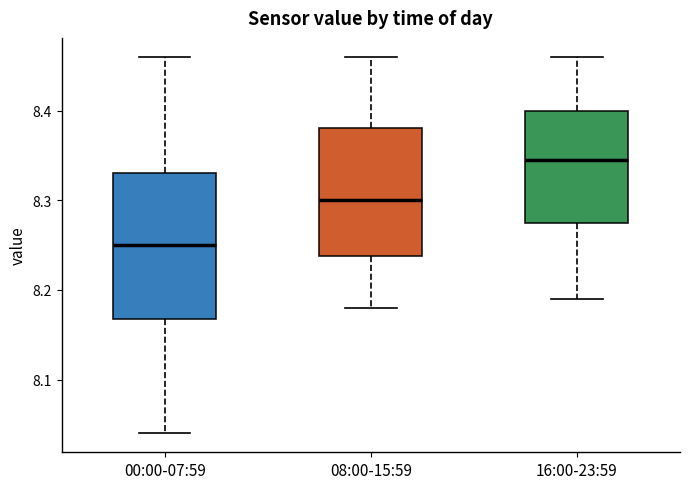

Where does the median line of the box for 00:00-07:59 sit on the y-axis? The values are not printed on the chart, so give them approximately, as read against the axis.

8.25